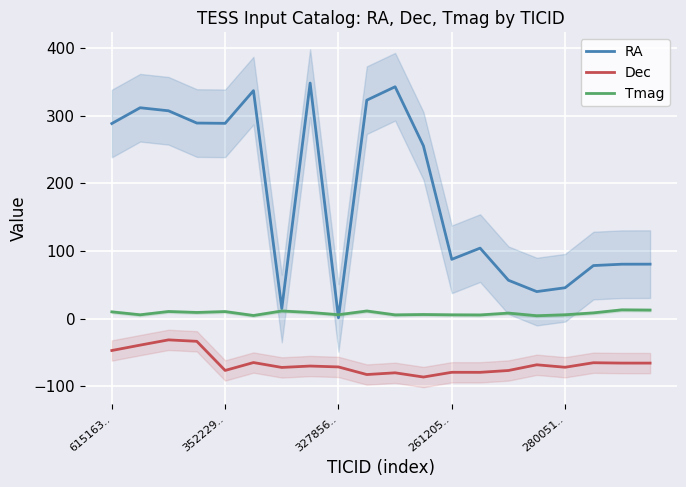

True or false: RA and Dec intersect in this chart.

False